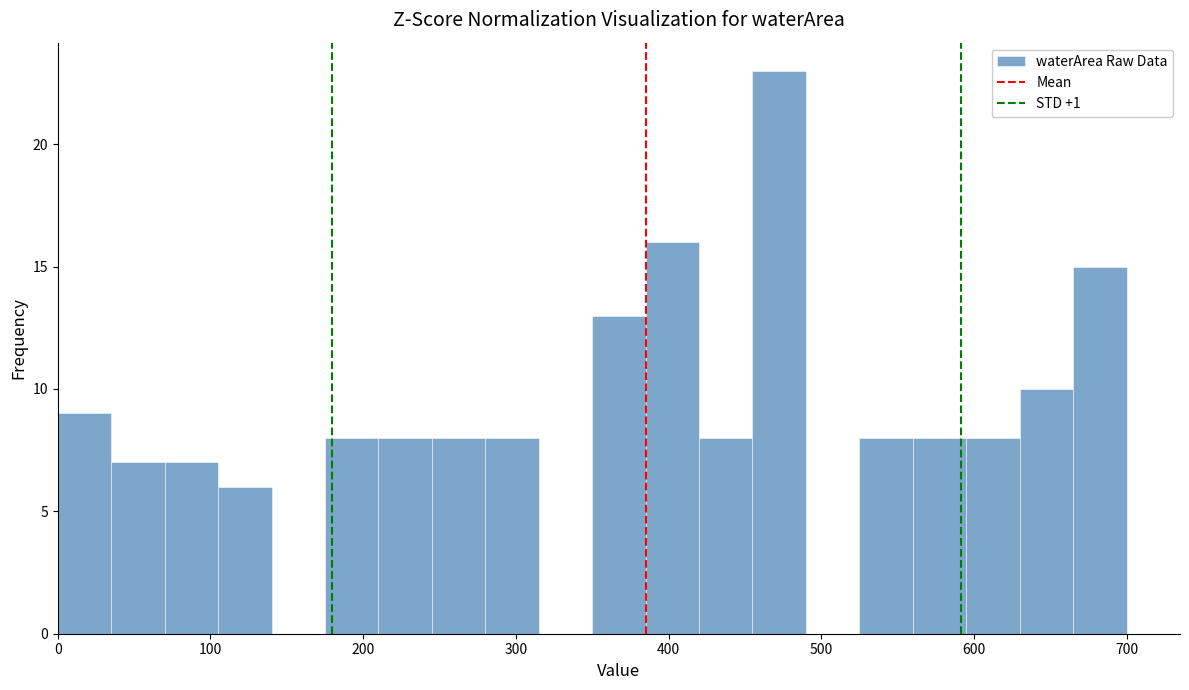

Read against the x-axis, roughly where is the centre of the tallest bar?

470